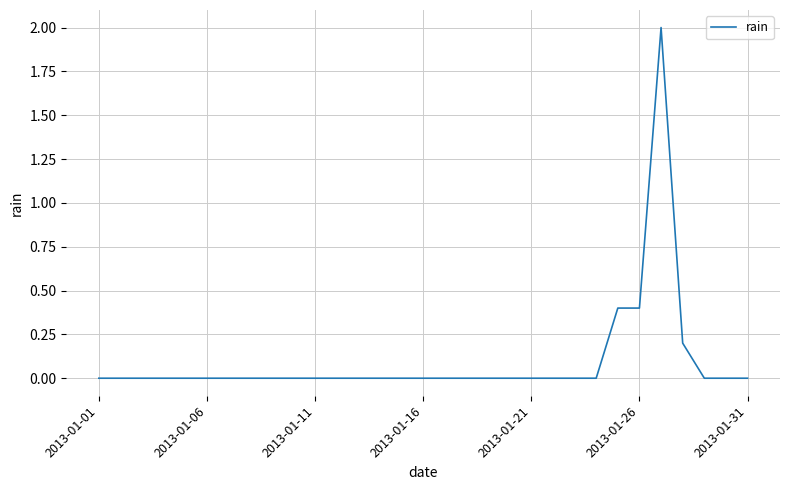

Does the chart have visible grid lines?

Yes